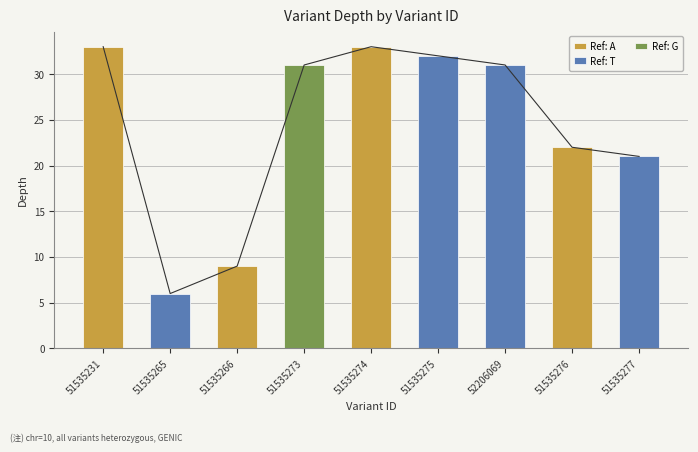

Is it true that the value at 51535273 is 49?

False